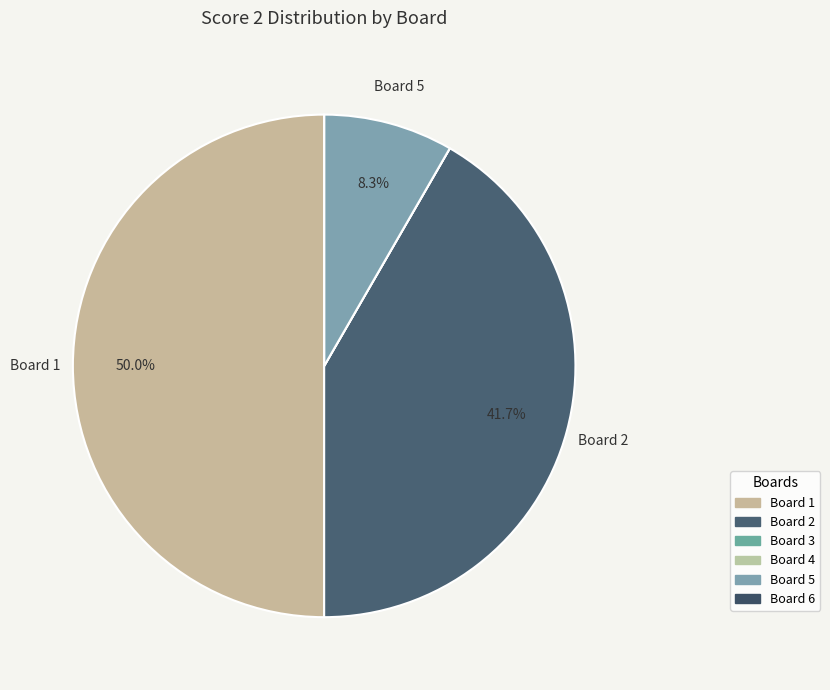

Count the number of slices in the pie.

6